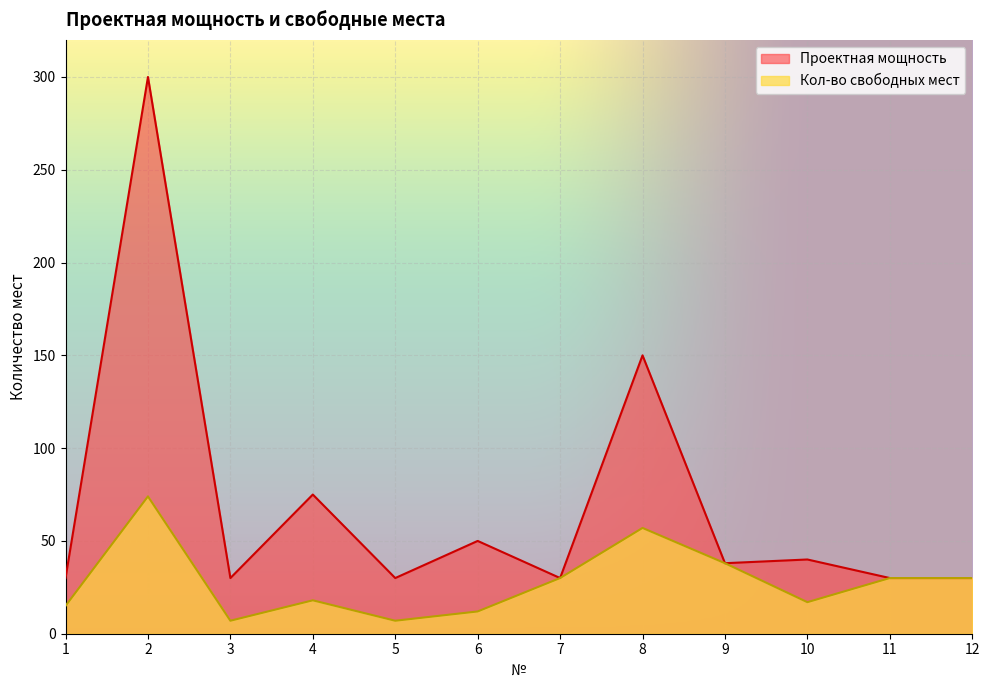

What is the sum of all Проектная мощность values?

833